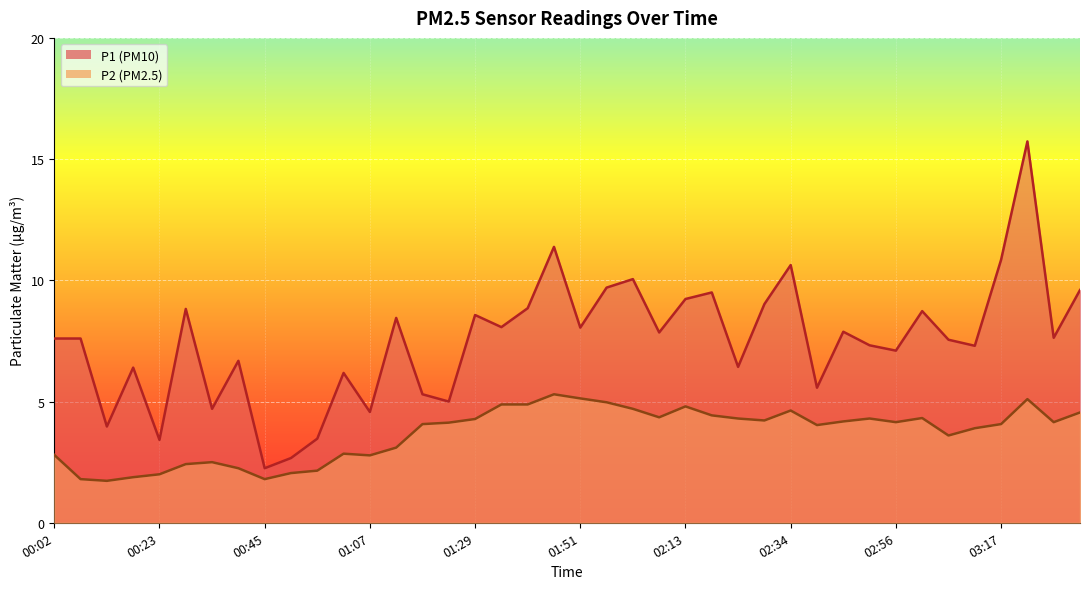

Where is the first local minimum for P1?

00:12